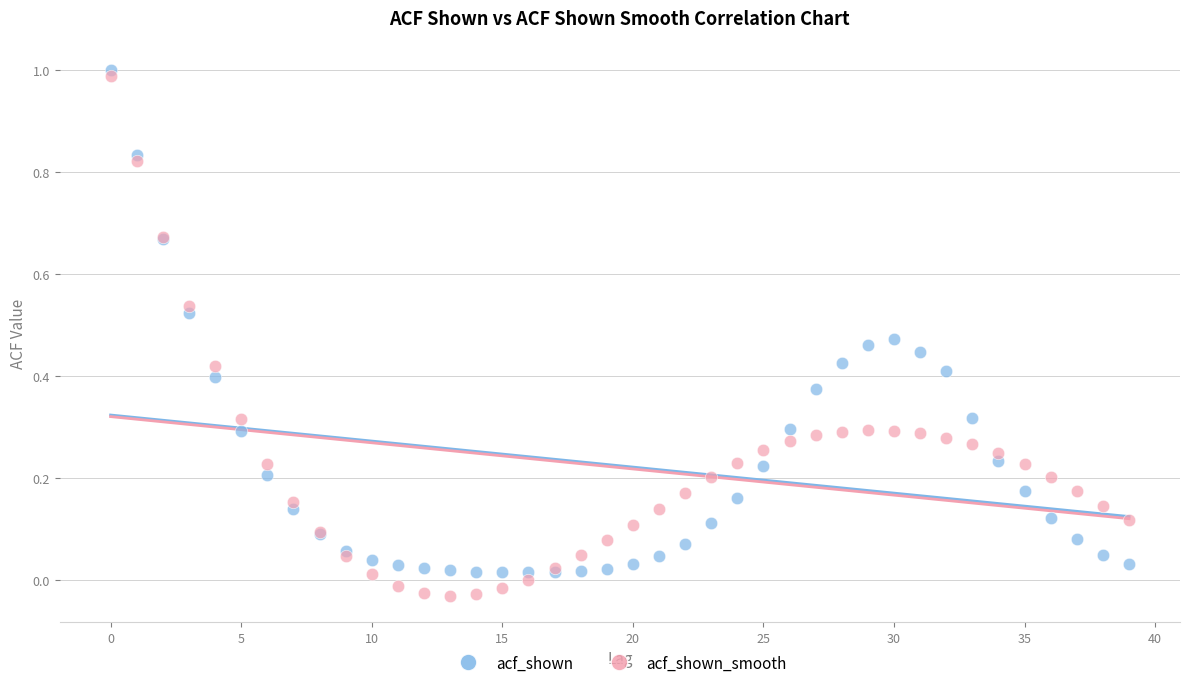

What are all the series names shown in the legend?

acf_shown, acf_shown_smooth